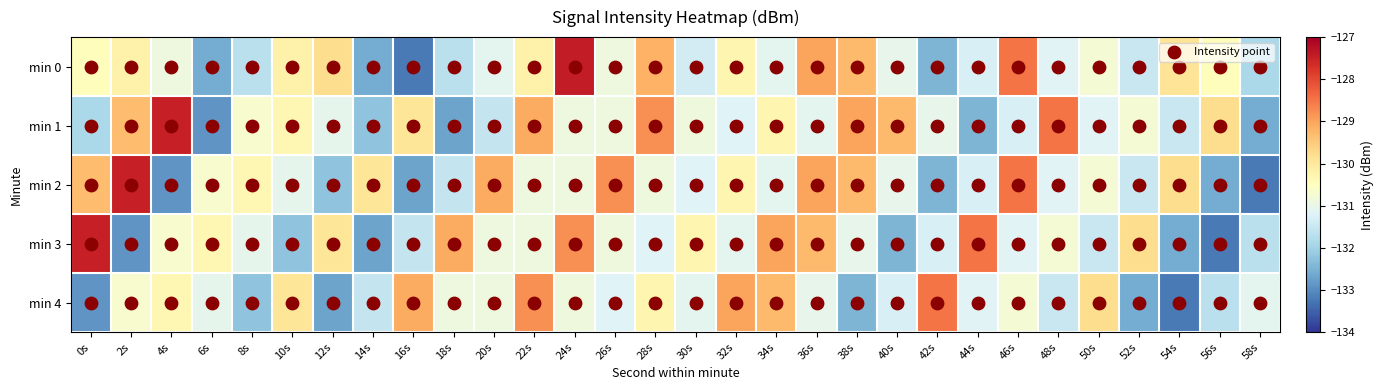

How many distinct data groups are displayed?

5